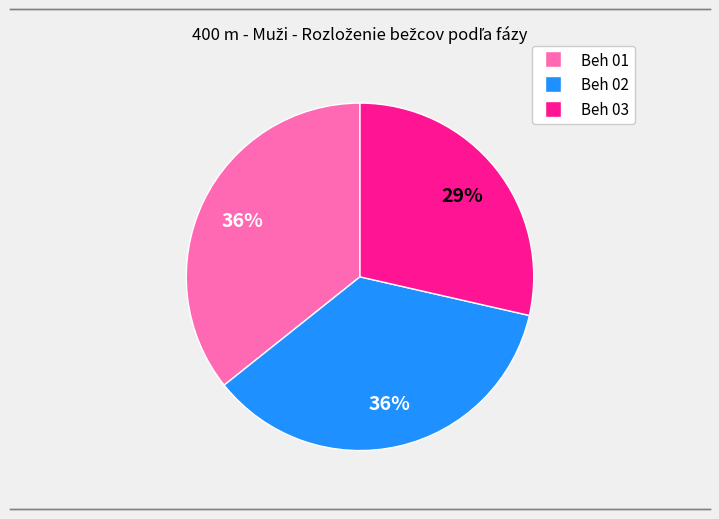

The Beh 02 slice represents 36% of the pie. True or false?

True